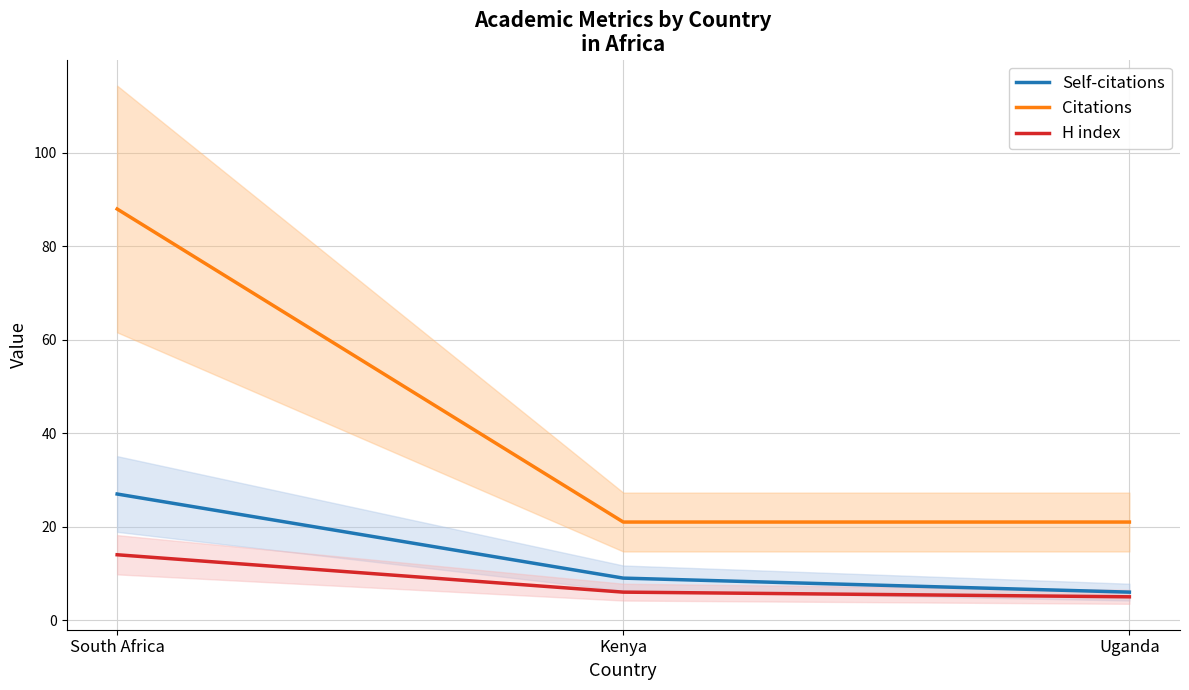

Rank the series by their maximum value, from lowest to highest.

H index, Self-citations, Citations